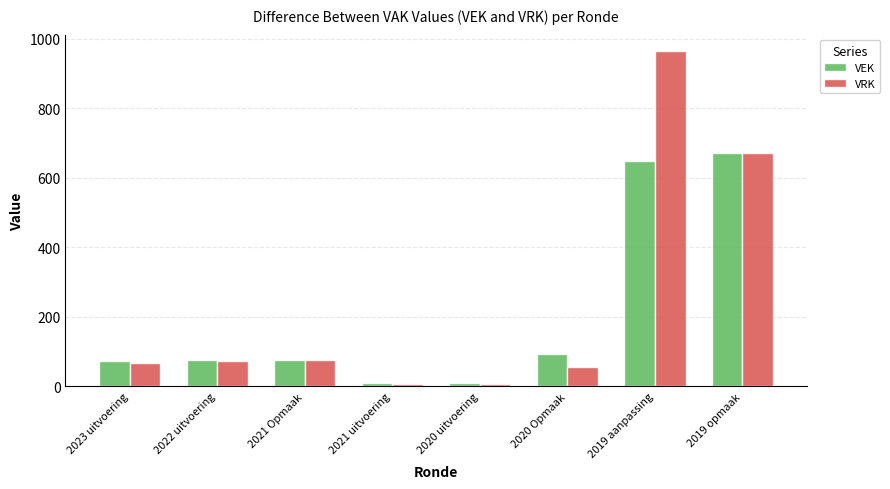

What are all the series names shown in the legend?

VEK, VRK